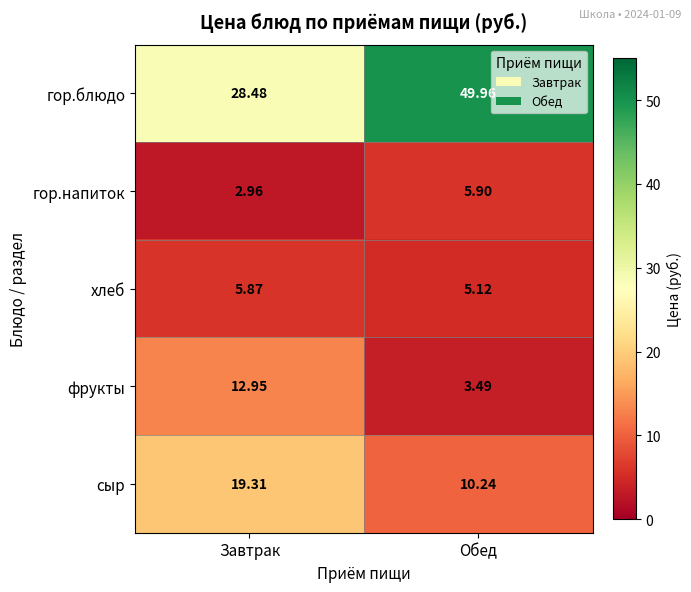

Which category has the lowest value across all series?

Завтрак